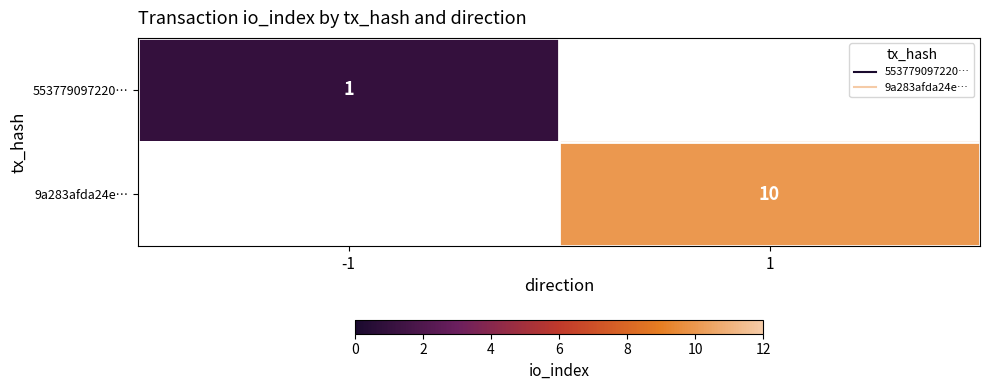

List the labels in order of 553779097220… value, smallest first.

-1, 1